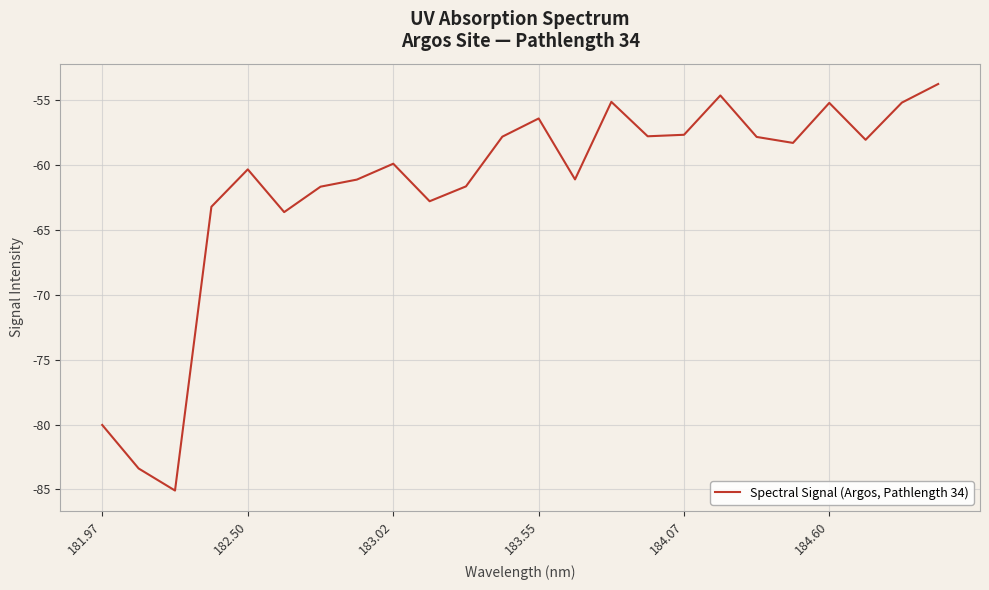

What is the difference between the maximum and minimum values?

31.3